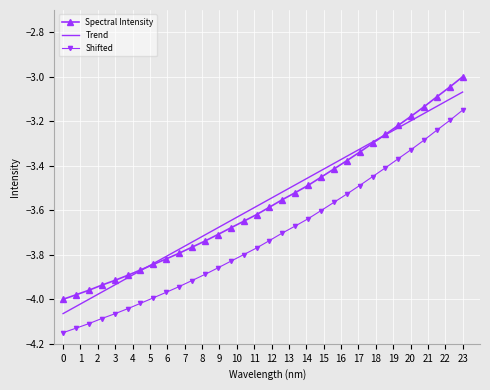

True or false: Spectral Intensity and Shifted cross at least once.

False